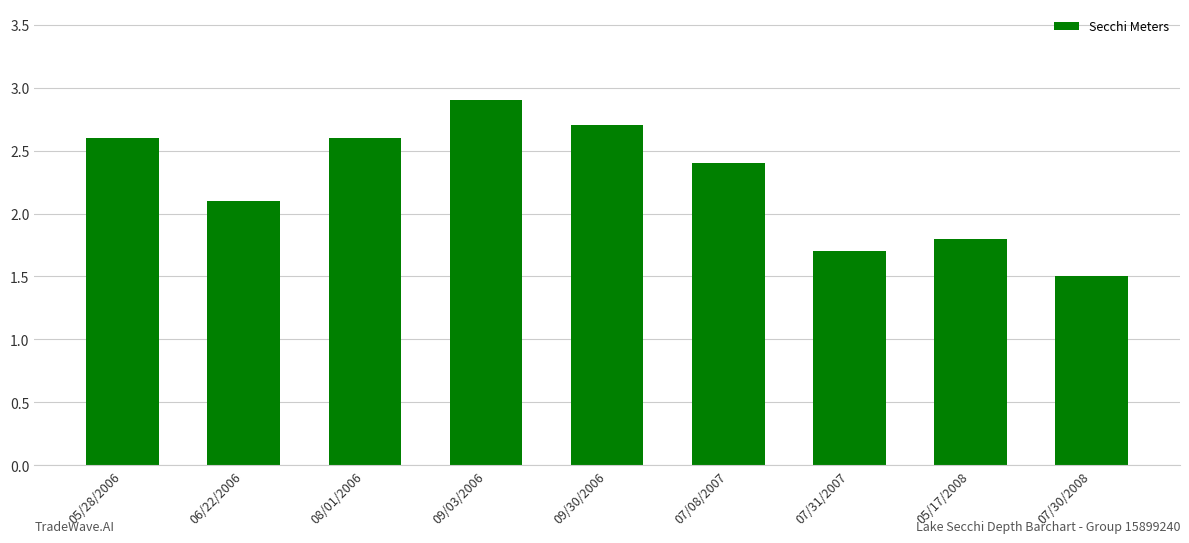

Where is the data nearest to the value 2?

06/22/2006